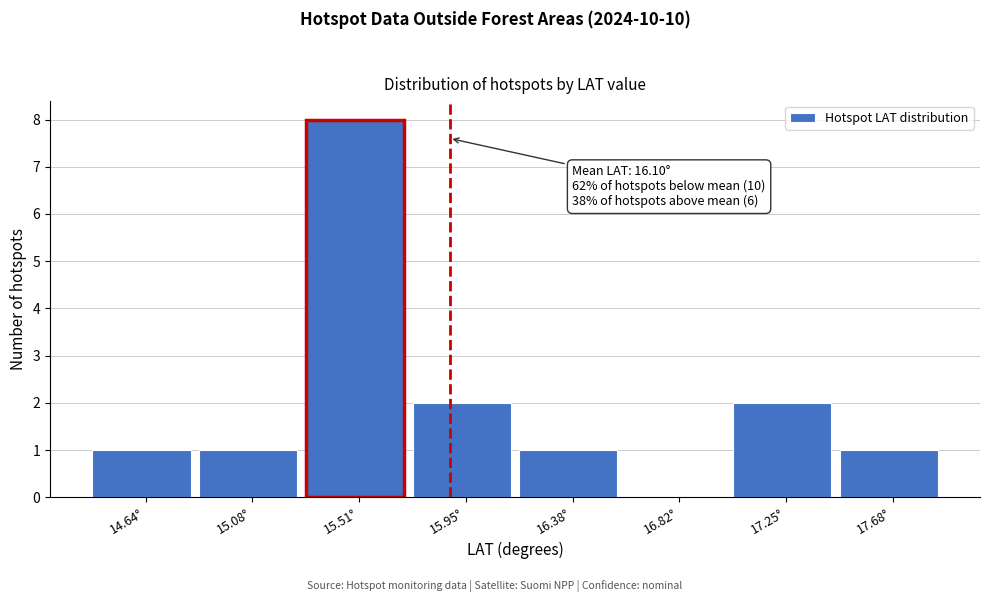

Reading left to right, list all the values displayed in this chart.

14.64°=1	15.08°=1	15.51°=8	15.95°=2	16.38°=1	16.82°=0	17.25°=2	17.68°=1